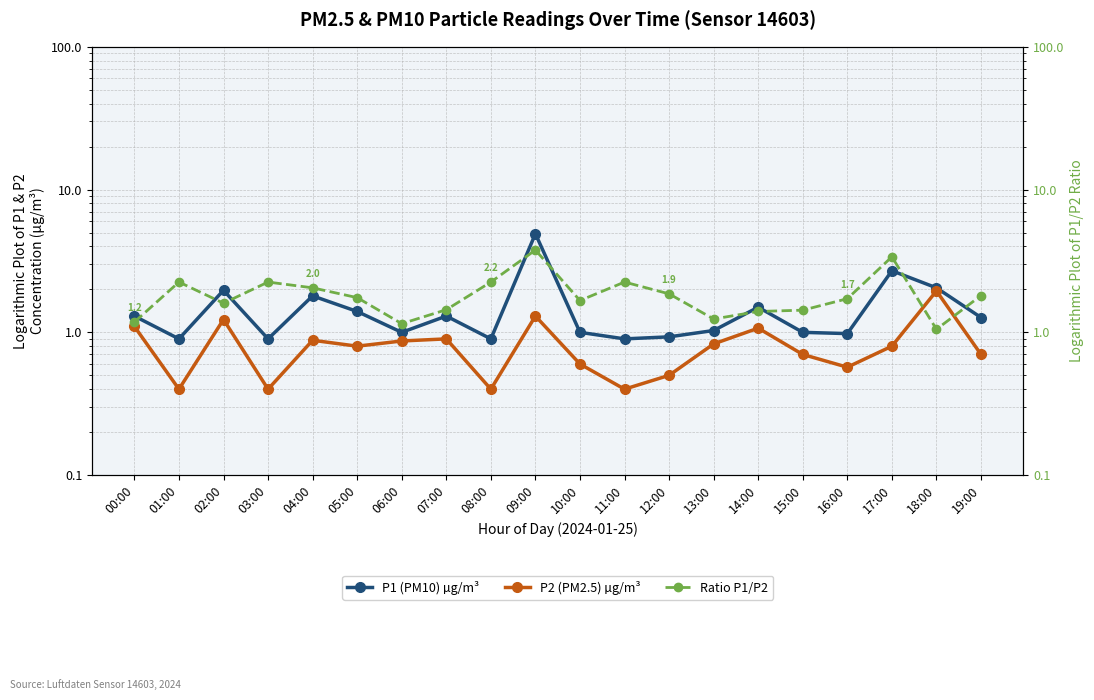

How many categories are shown in the chart?

20